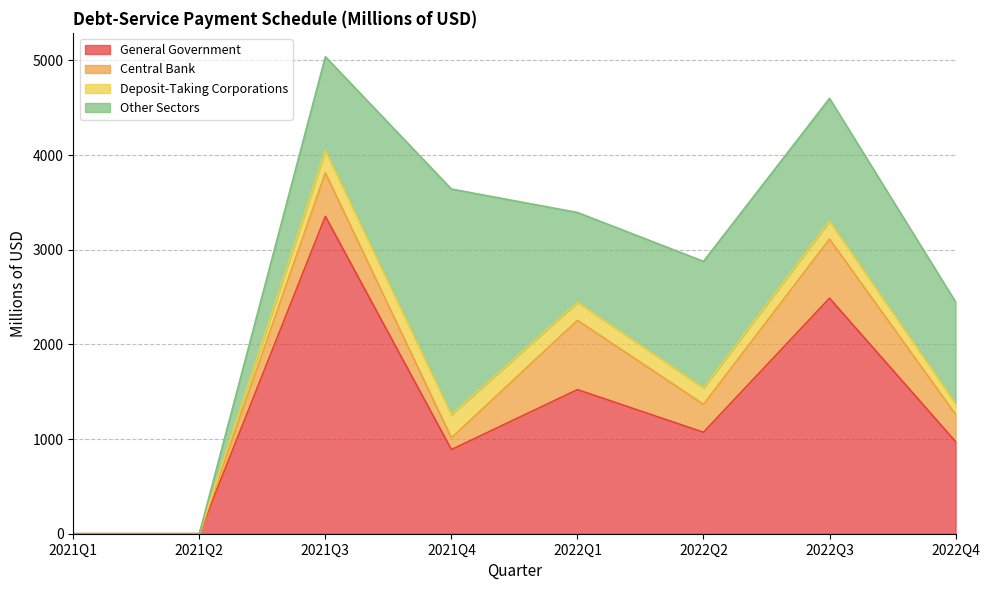

What is the total value across all series at 2022Q1?

3394.0